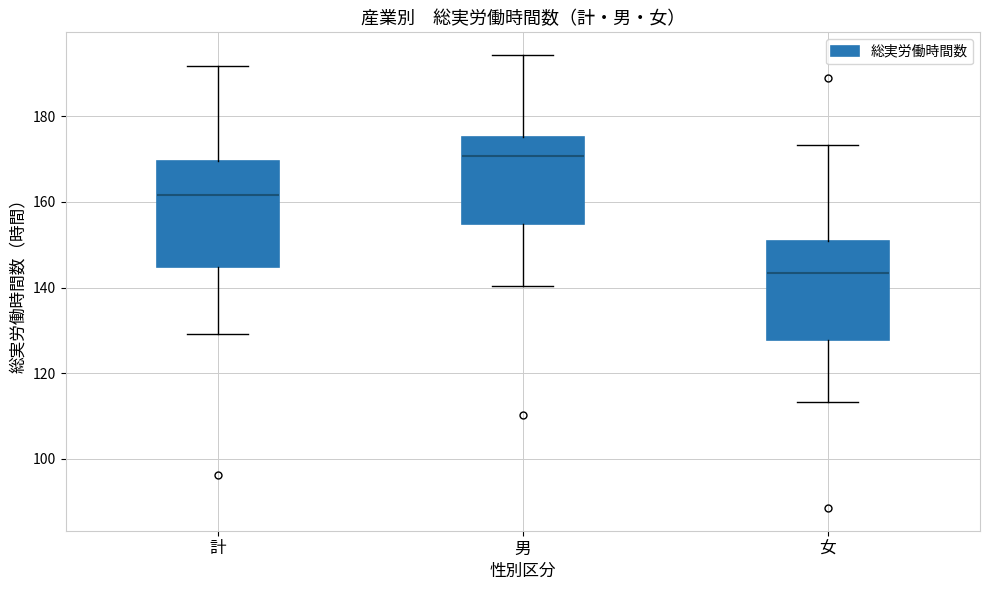

Reading left to right, transcribe this box plot: for each box, give where its median line is, the range the box spans, and where its two whiskers end, as read against the y-axis. The values are not printed on the chart, so give them approximately, as read against the axis.

計: median 162, box 144 to 170, whiskers 130 to 192
男: median 170, box 154 to 176, whiskers 140 to 194
女: median 144, box 128 to 150, whiskers 114 to 174